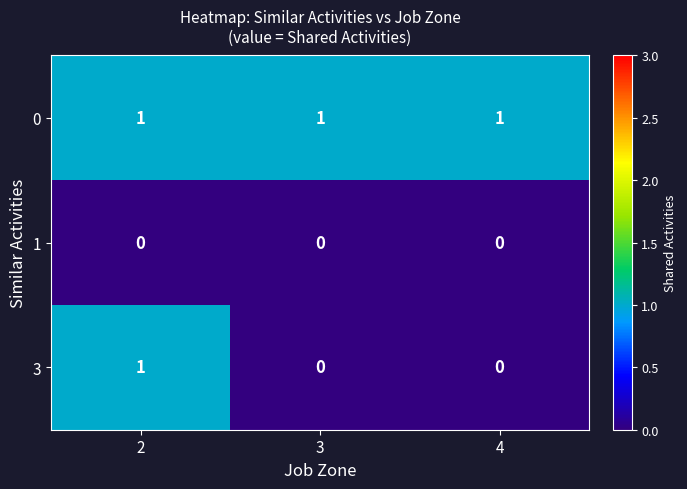

List the series in order of their overall mean, lowest first.

1, 3, 0